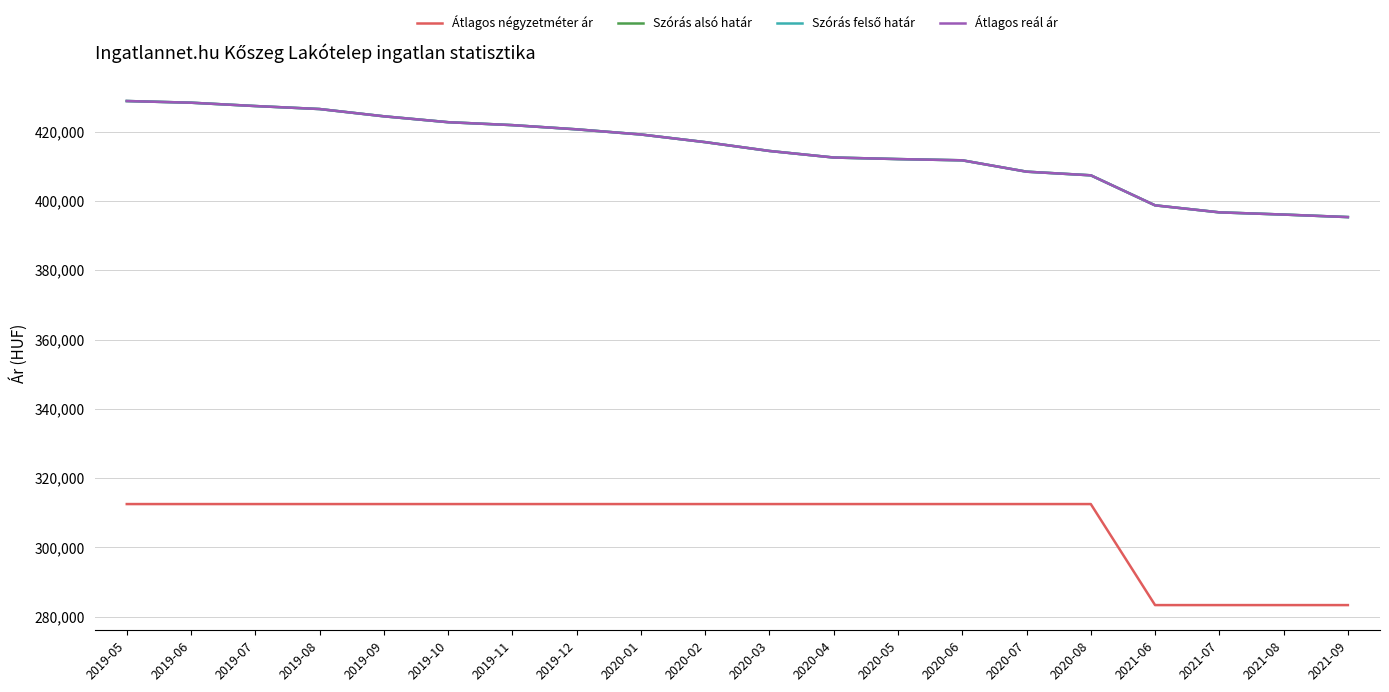

At which label is Átlagos reál ár closest to 412104?

2020-05